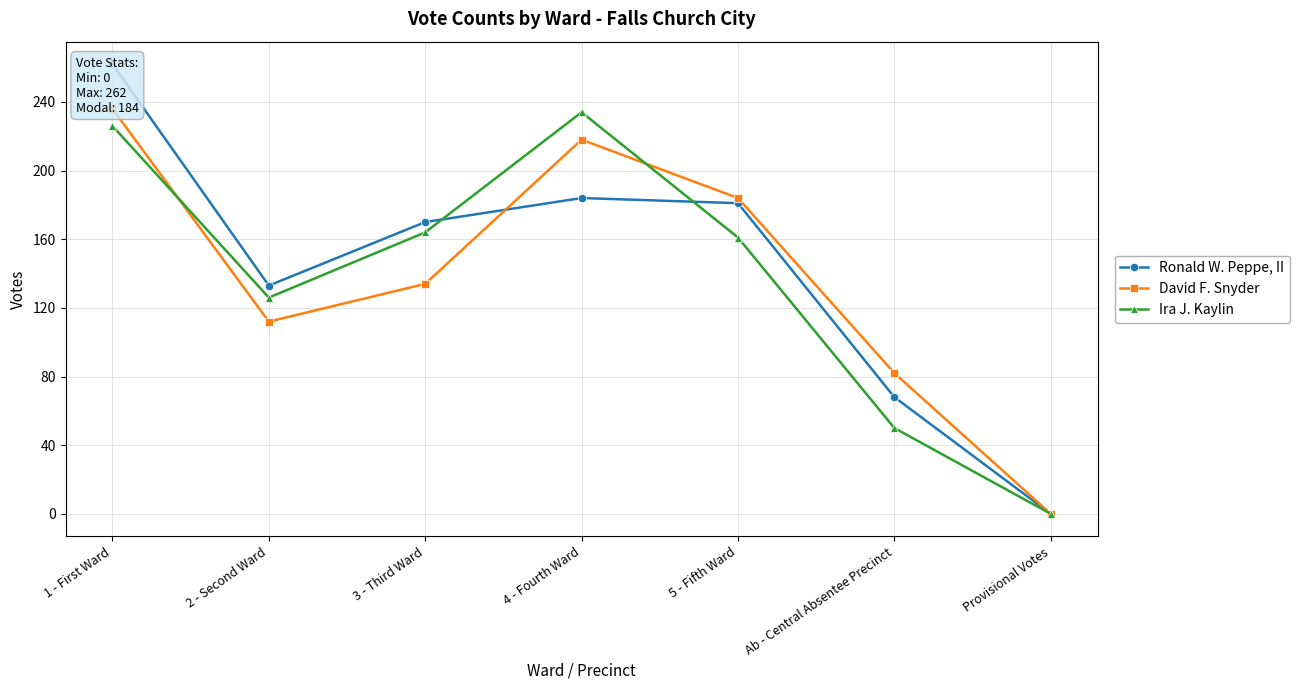

What is the label of the 4th point from the left?

4 - Fourth Ward